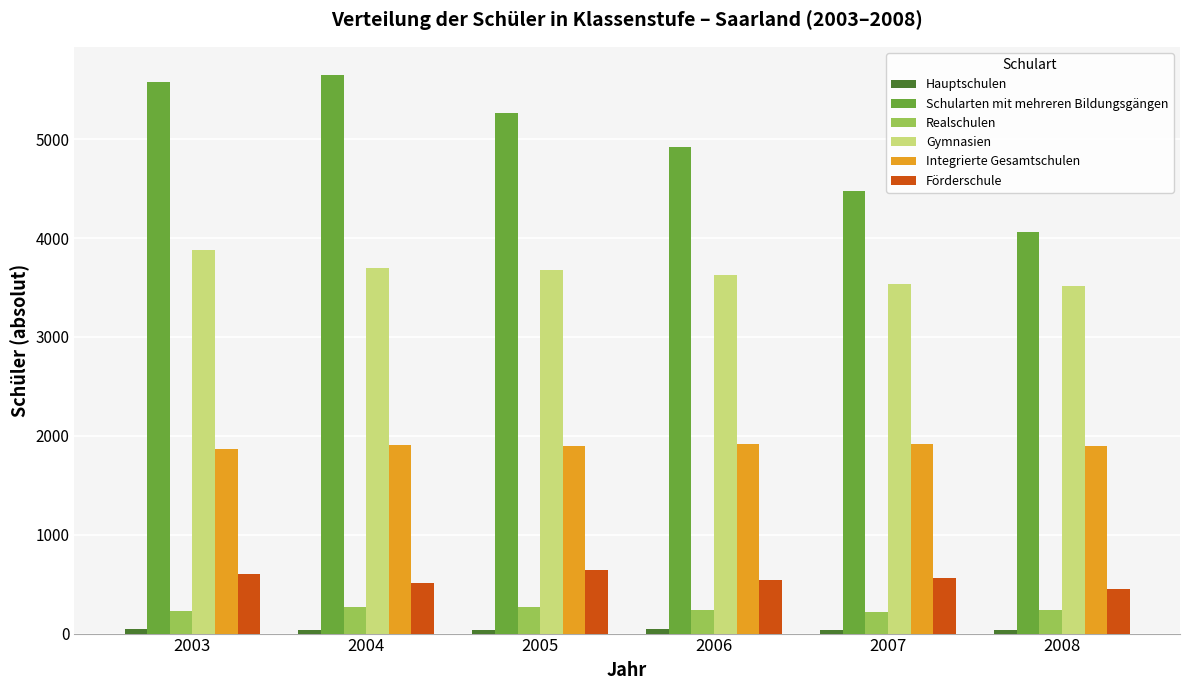

What is the average value of the Schularten mit mehreren Bildungsgängen series?

4992